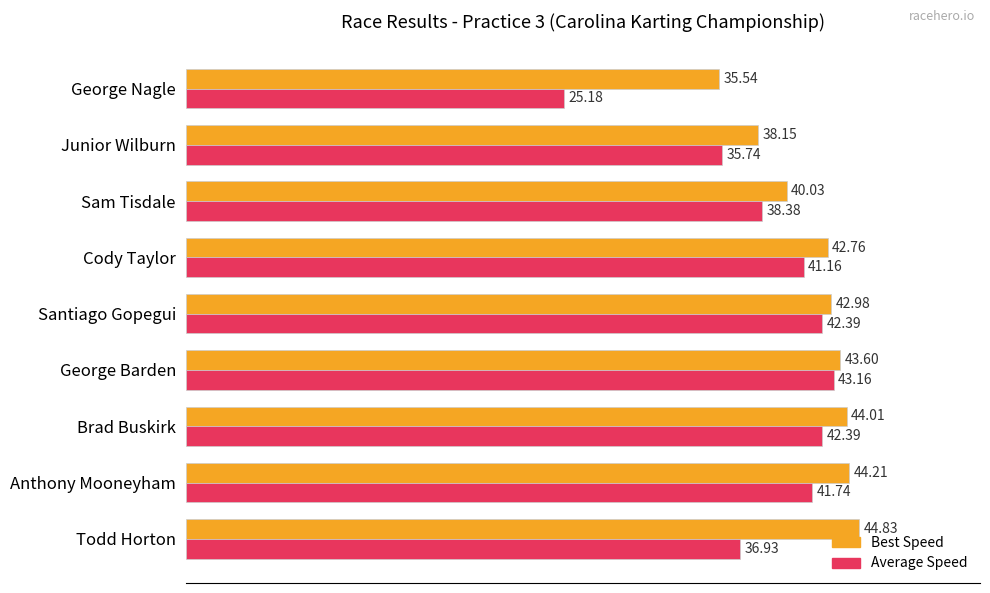

Rank the series by their average value, from lowest to highest.

Average Speed, Best Speed